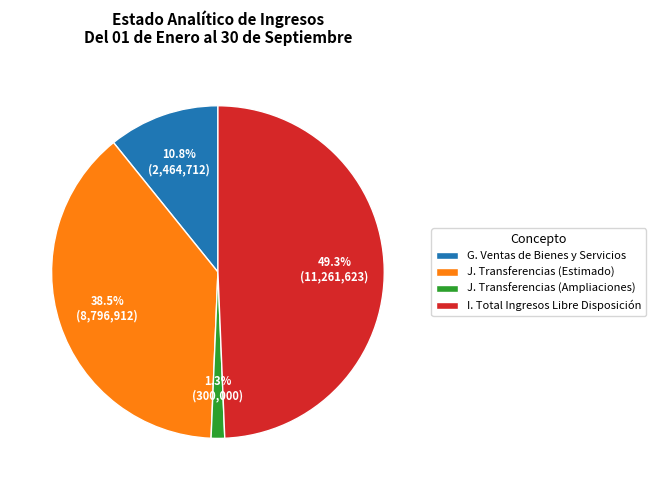

Rank the categories by value from lowest to highest.

J. Transferencias (Ampliaciones), G. Ventas de Bienes y Servicios, J. Transferencias (Estimado), I. Total Ingresos Libre Disposición